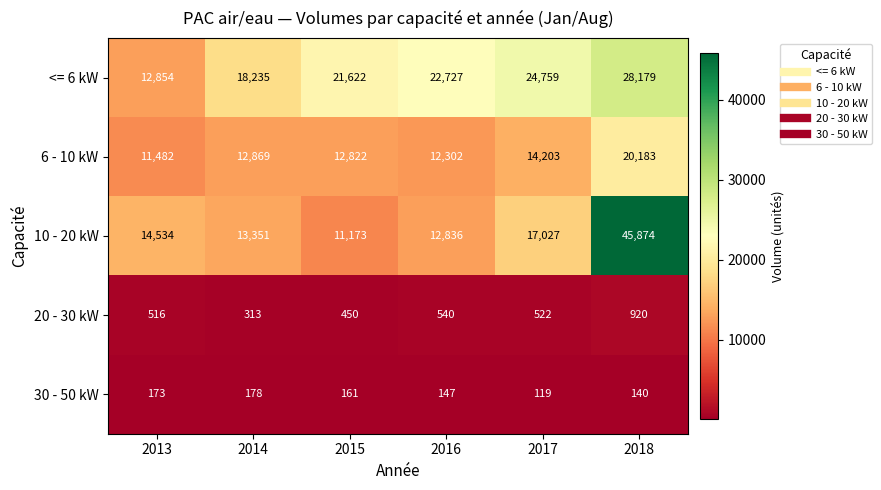

Reading left to right, transcribe all the data shown in this chart.

<= 6 kW: 12854	18235	21622	22727	24759	28179
6 - 10 kW: 11482	12869	12822	12302	14203	20183
10 - 20 kW: 14534	13351	11173	12836	17027	45874
20 - 30 kW: 516	313	450	540	522	920
30 - 50 kW: 173	178	161	147	119	140